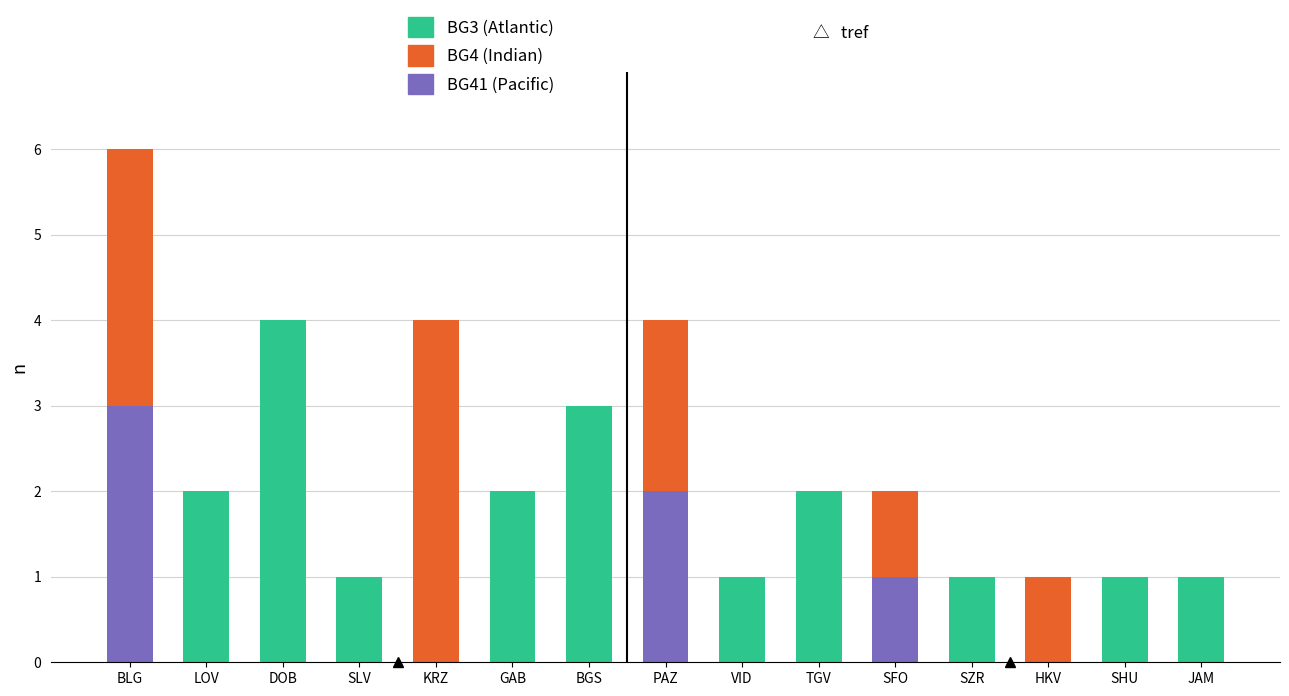

What is the sum of all BG41 (Pacific) values?

6